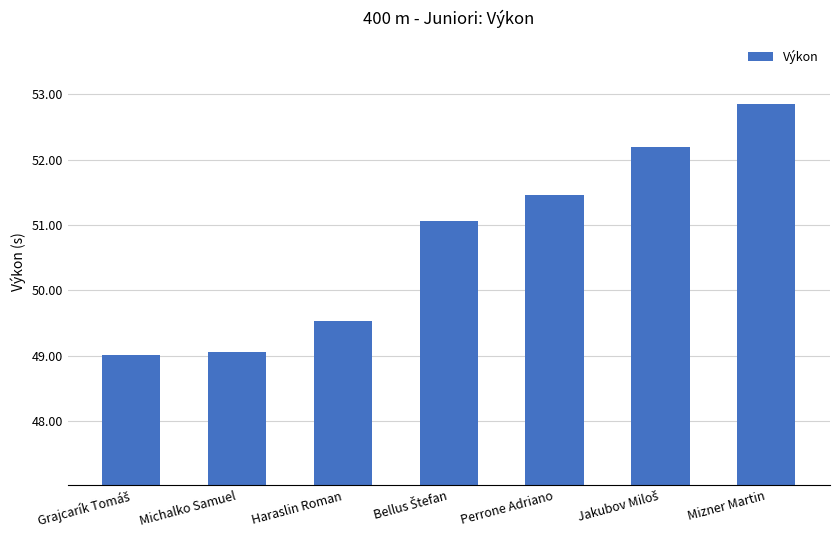

What is the greatest value displayed?

52.9